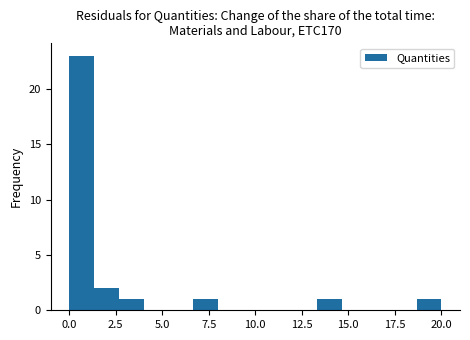

Around what value on the x-axis is the tallest bar? Give the approximate position of its centre, as read against the axis.

0.5